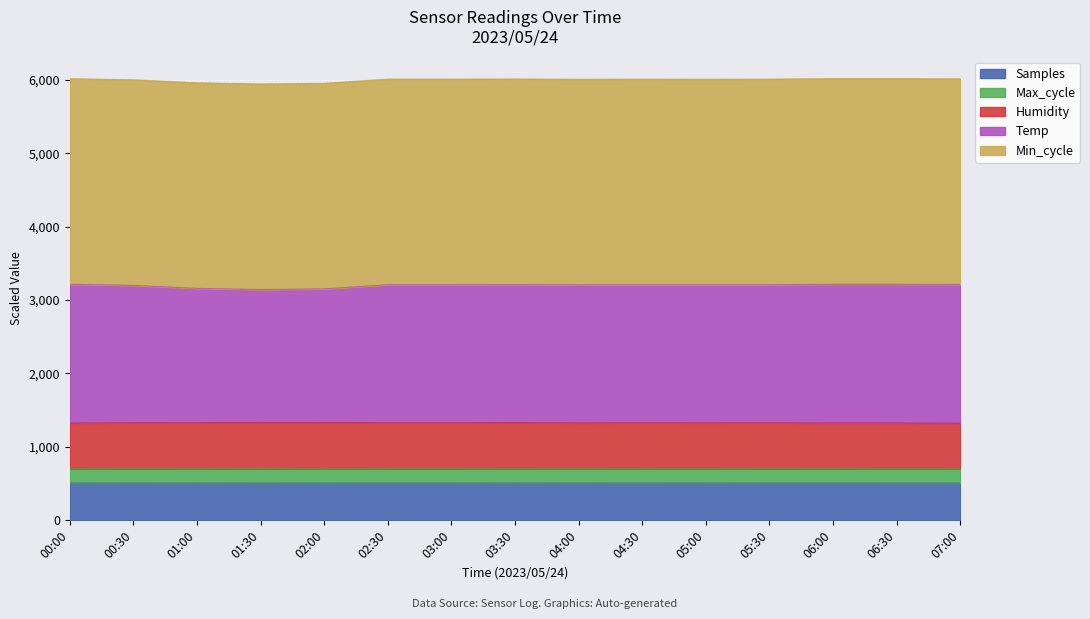

What position from the left is 03:30?

8